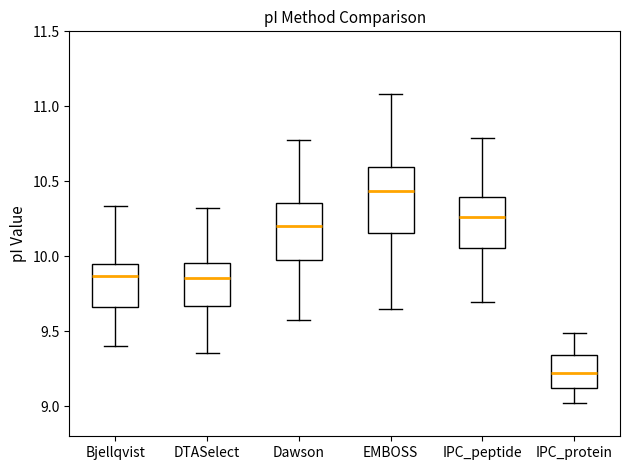

Reading left to right, read every box against the y-axis: the position of its median line, the range the box covers, and the ends of its whiskers. The values are not printed on the chart, so give them approximately, as read against the axis.

Bjellqvist: median 9.85, box 9.65 to 9.95, whiskers 9.40 to 10.35
DTASelect: median 9.85, box 9.65 to 9.95, whiskers 9.35 to 10.30
Dawson: median 10.20, box 10.00 to 10.35, whiskers 9.60 to 10.75
EMBOSS: median 10.45, box 10.15 to 10.60, whiskers 9.65 to 11.10
IPC_peptide: median 10.25, box 10.05 to 10.40, whiskers 9.70 to 10.80
IPC_protein: median 9.20, box 9.10 to 9.35, whiskers 9.00 to 9.50